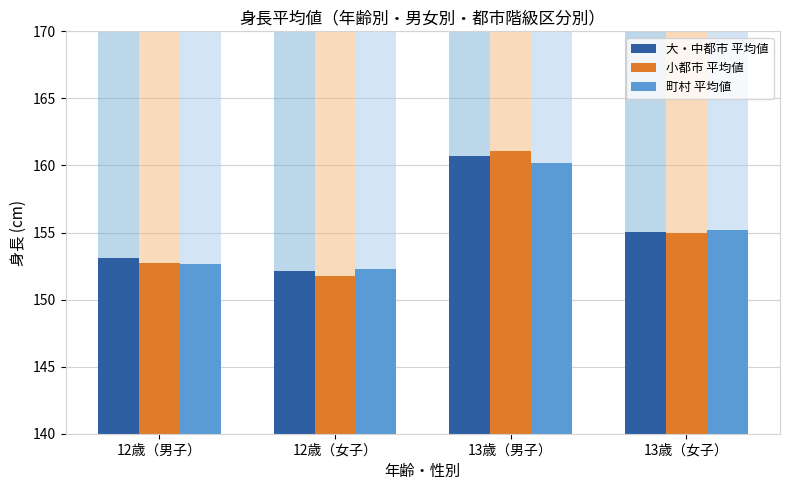

The 大・中都市 平均値 series shows 46.0 at 13歳（女子）. True or false?

False